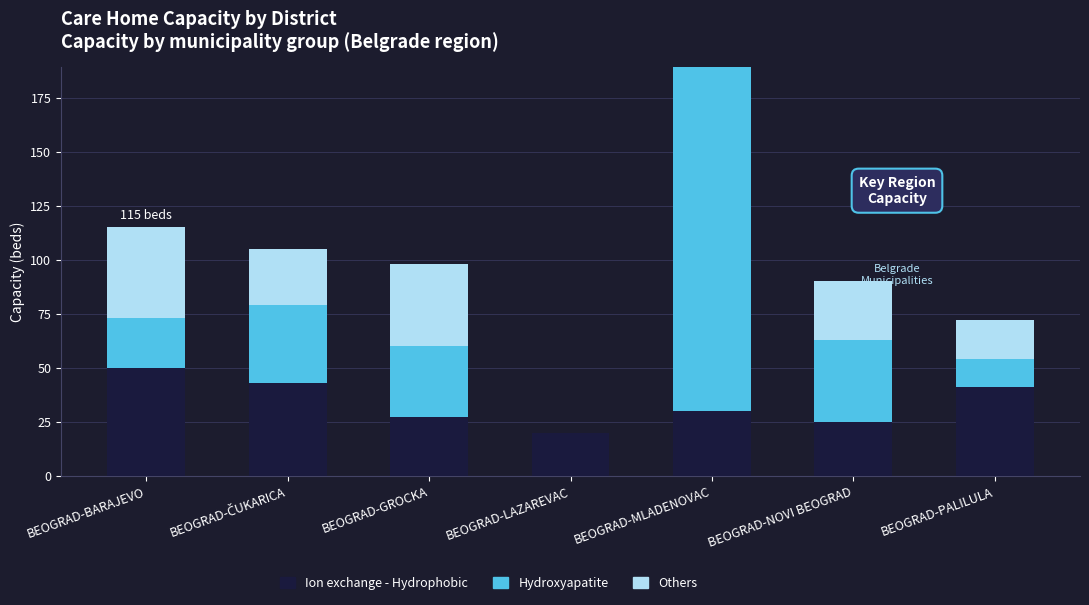

Count the number of categories in the chart.

7